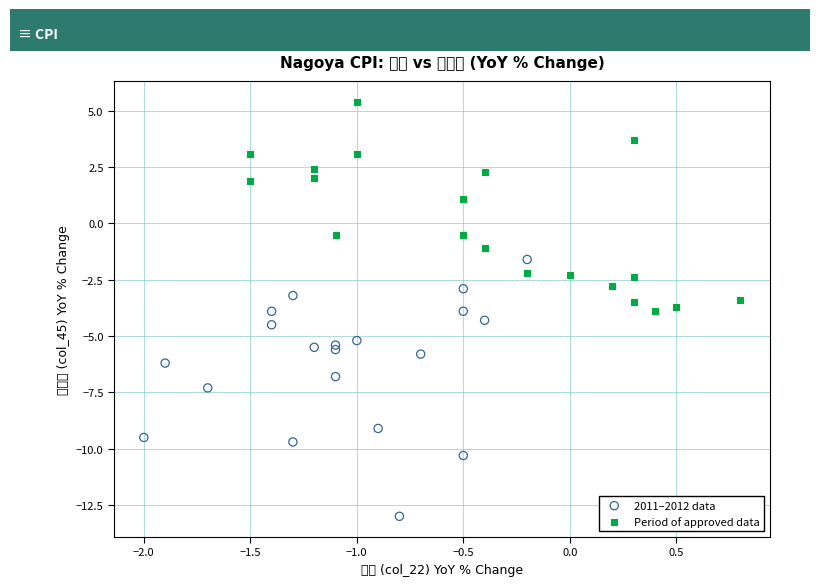

Which series reaches the minimum Y coordinate?

2011–2012 data